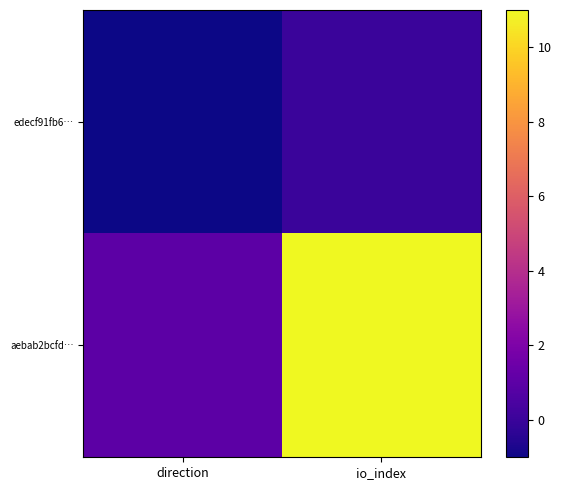

Reading left to right, what are all the values shown in this chart?

edecf91fb6…: direction=-1	io_index=0
aebab2bcfd…: direction=1	io_index=11